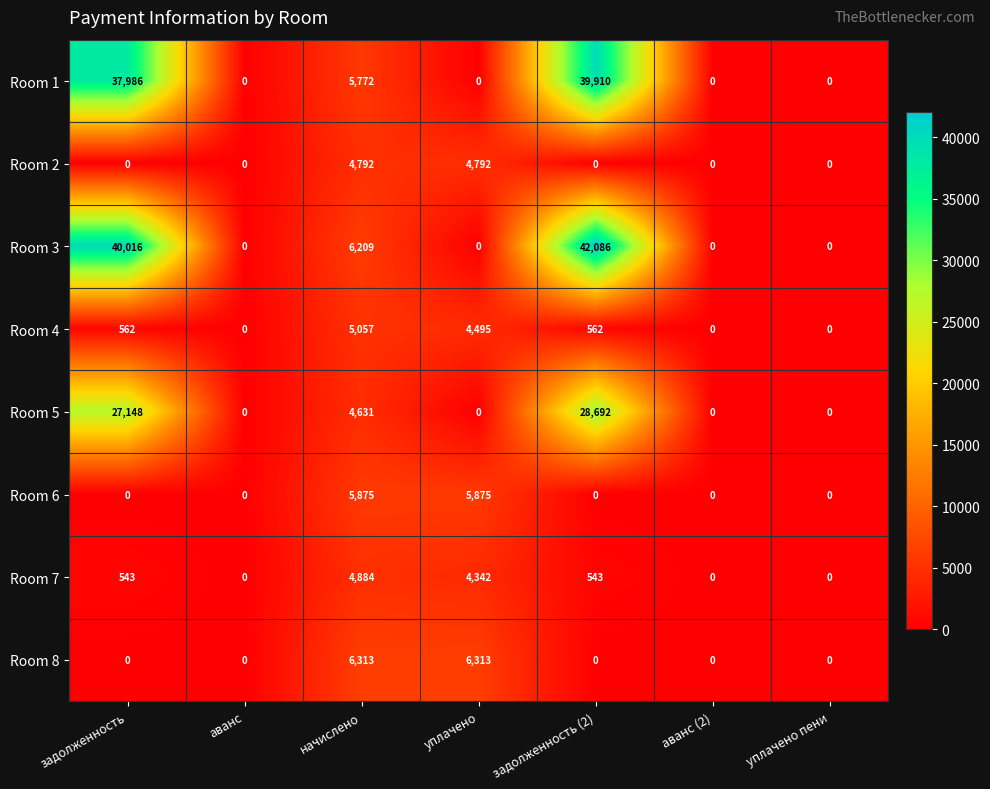

Between уплачено and уплачено пени, which series saw the biggest shift?

Room 8